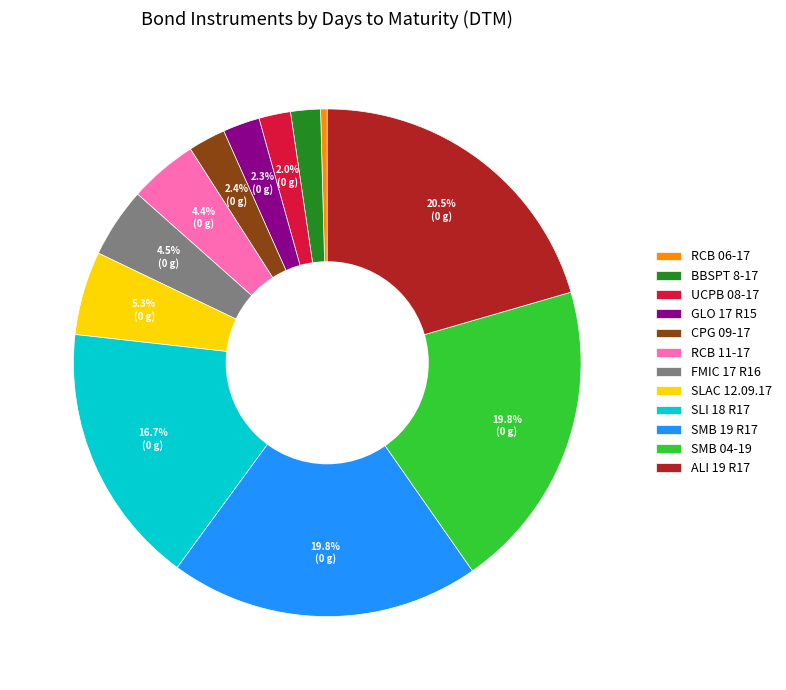

True or false: SLI 18 R17 accounts for 17% of the total.

True